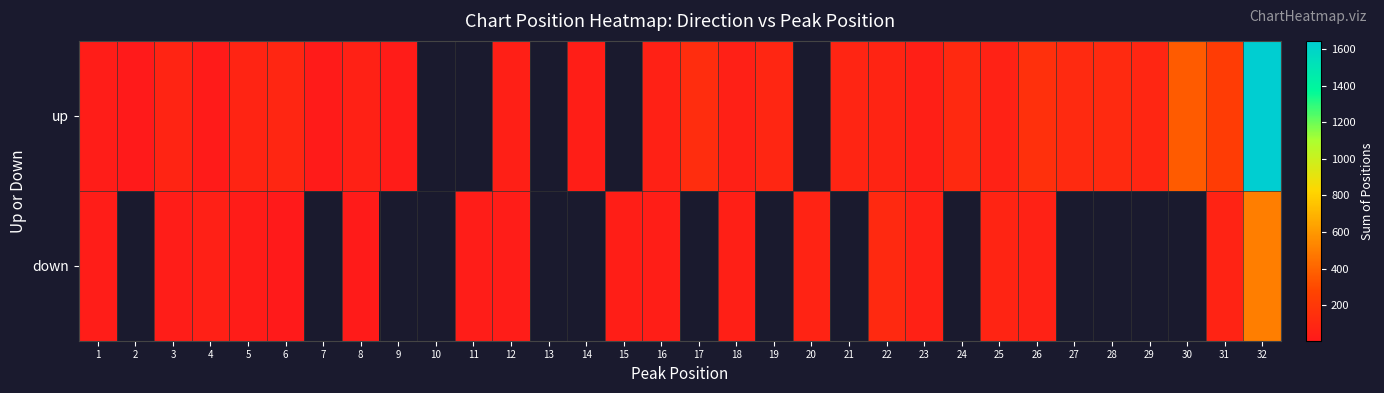

What is the greatest value displayed?

1646.0